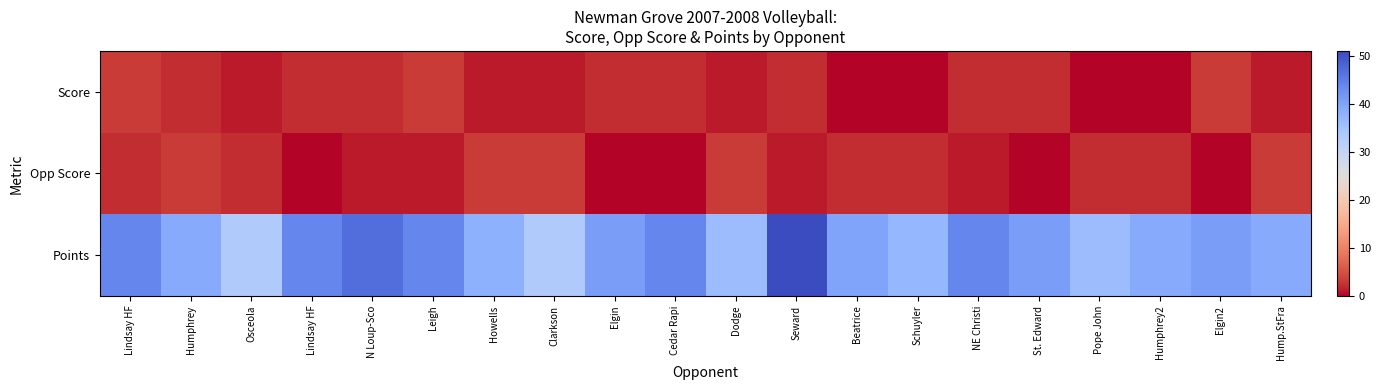

Count the number of data series in this chart.

3